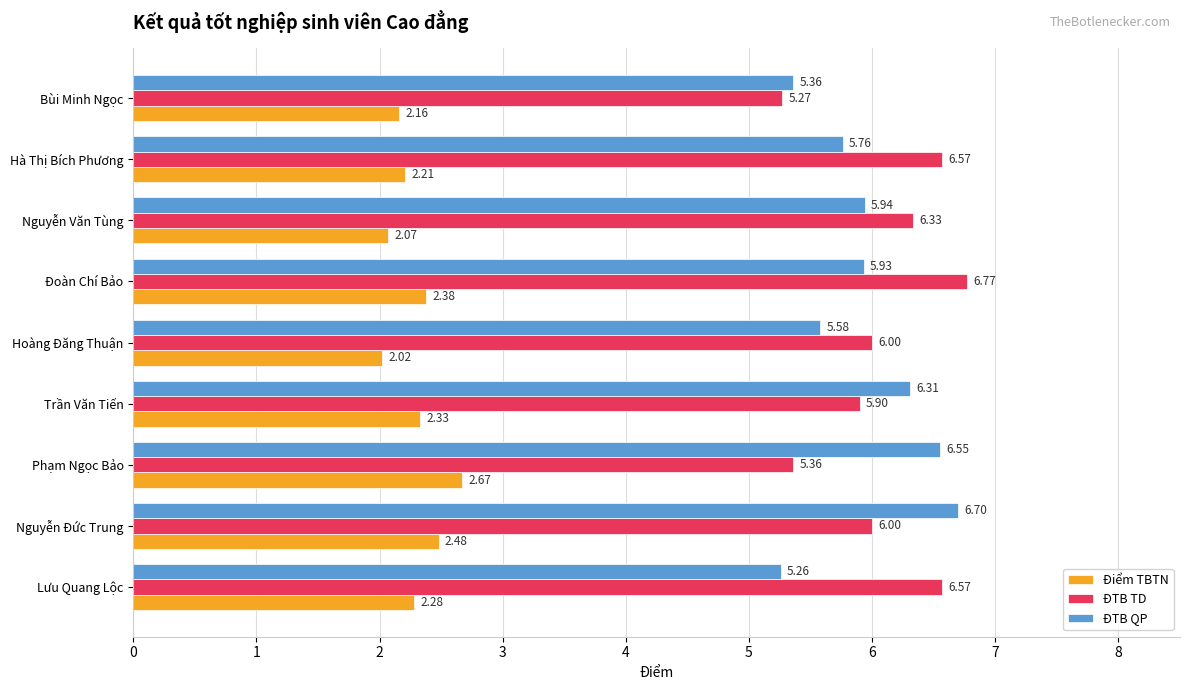

At which label is ĐTB QP closest to 5?

Lưu Quang Lộc